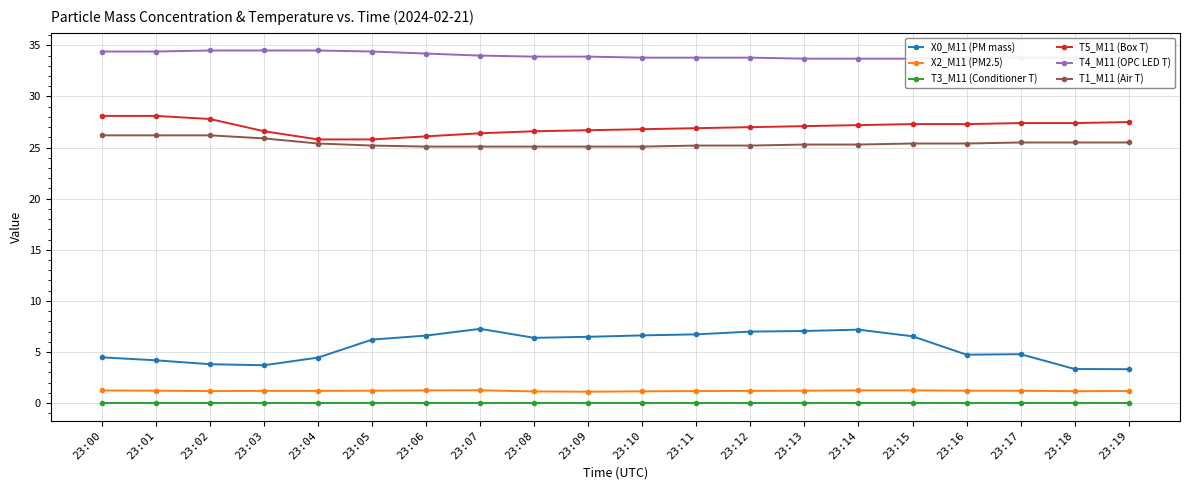

Reading left to right, transcribe all the data shown in this chart.

X0_M11 (PM mass): 23:00=4.5	23:01=4.2	23:02=3.8	23:03=3.7	23:04=4.5	23:05=6.2	23:06=6.6	23:07=7.3	23:08=6.4	23:09=6.5	23:10=6.6	23:11=6.7	23:12=7.0	23:13=7.1	23:14=7.2	23:15=6.5	23:16=4.7	23:17=4.8	23:18=3.3	23:19=3.3
X2_M11 (PM2.5): 23:00=1.2	23:01=1.2	23:02=1.2	23:03=1.2	23:04=1.2	23:05=1.2	23:06=1.2	23:07=1.3	23:08=1.1	23:09=1.1	23:10=1.2	23:11=1.2	23:12=1.2	23:13=1.2	23:14=1.2	23:15=1.2	23:16=1.2	23:17=1.2	23:18=1.2	23:19=1.2
T3_M11 (Conditioner T): 23:00=0.0	23:01=0.0	23:02=0.0	23:03=0.0	23:04=0.0	23:05=0.0	23:06=0.0	23:07=0.0	23:08=0.0	23:09=0.0	23:10=0.0	23:11=0.0	23:12=0.0	23:13=0.0	23:14=0.0	23:15=0.0	23:16=0.0	23:17=0.0	23:18=0.0	23:19=0.0
T5_M11 (Box T): 23:00=28.1	23:01=28.1	23:02=27.8	23:03=26.6	23:04=25.8	23:05=25.8	23:06=26.1	23:07=26.4	23:08=26.6	23:09=26.7	23:10=26.8	23:11=26.9	23:12=27.0	23:13=27.1	23:14=27.2	23:15=27.3	23:16=27.3	23:17=27.4	23:18=27.4	23:19=27.5
T4_M11 (OPC LED T): 23:00=34.4	23:01=34.4	23:02=34.5	23:03=34.5	23:04=34.5	23:05=34.4	23:06=34.2	23:07=34.0	23:08=33.9	23:09=33.9	23:10=33.8	23:11=33.8	23:12=33.8	23:13=33.7	23:14=33.7	23:15=33.7	23:16=33.8	23:17=33.8	23:18=33.8	23:19=33.8
T1_M11 (Air T): 23:00=26.2	23:01=26.2	23:02=26.2	23:03=25.9	23:04=25.4	23:05=25.2	23:06=25.1	23:07=25.1	23:08=25.1	23:09=25.1	23:10=25.1	23:11=25.2	23:12=25.2	23:13=25.3	23:14=25.3	23:15=25.4	23:16=25.4	23:17=25.5	23:18=25.5	23:19=25.5